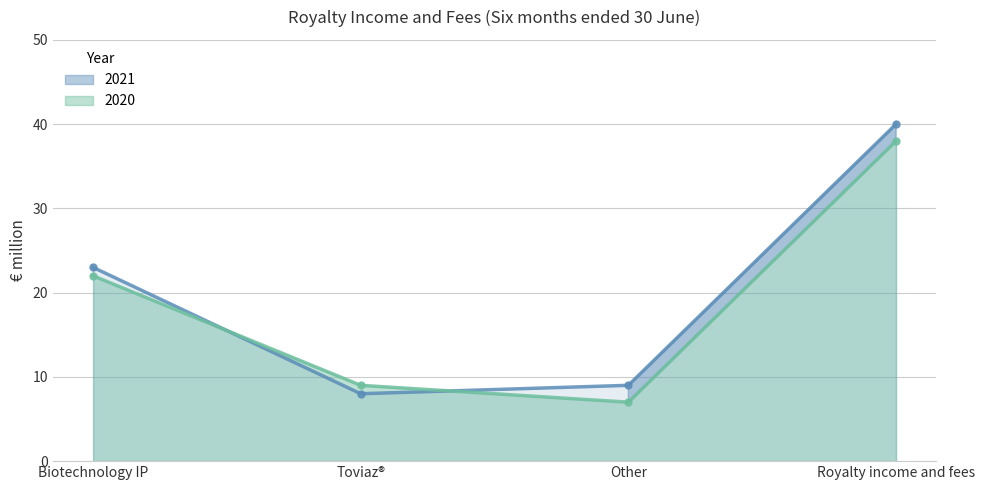

At Toviaz®, list the series in order from smallest to largest.

2021, 2020